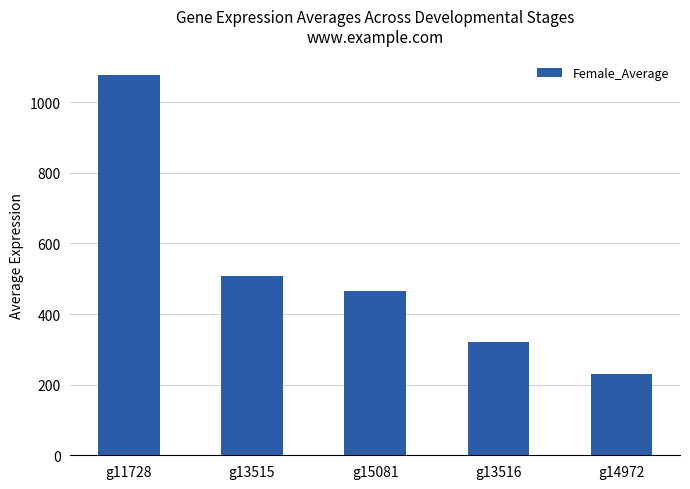

What is the sum of all values?

2603.4